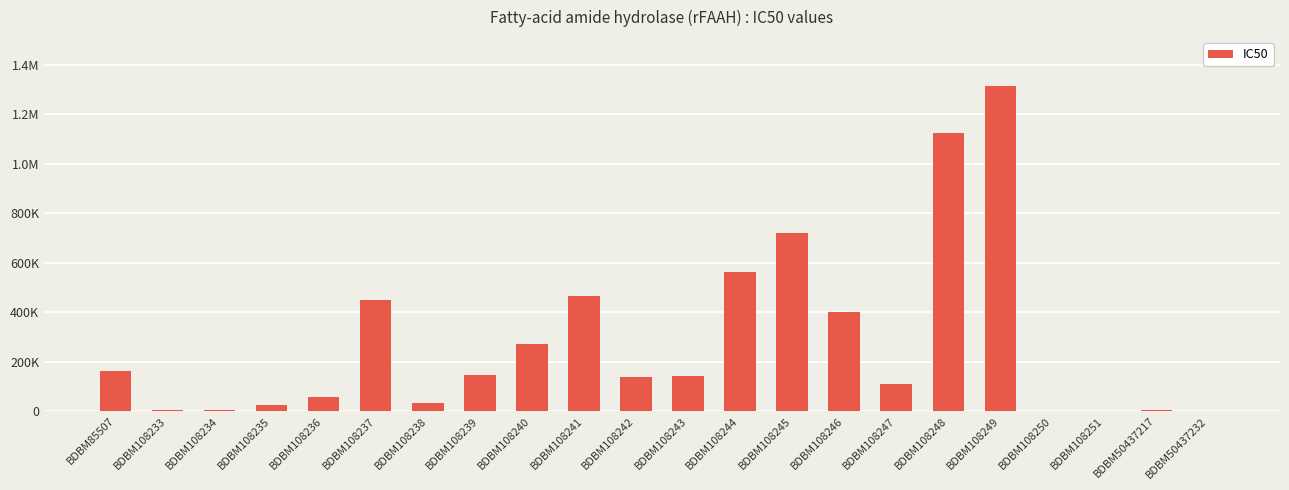

What is the average value?

278841